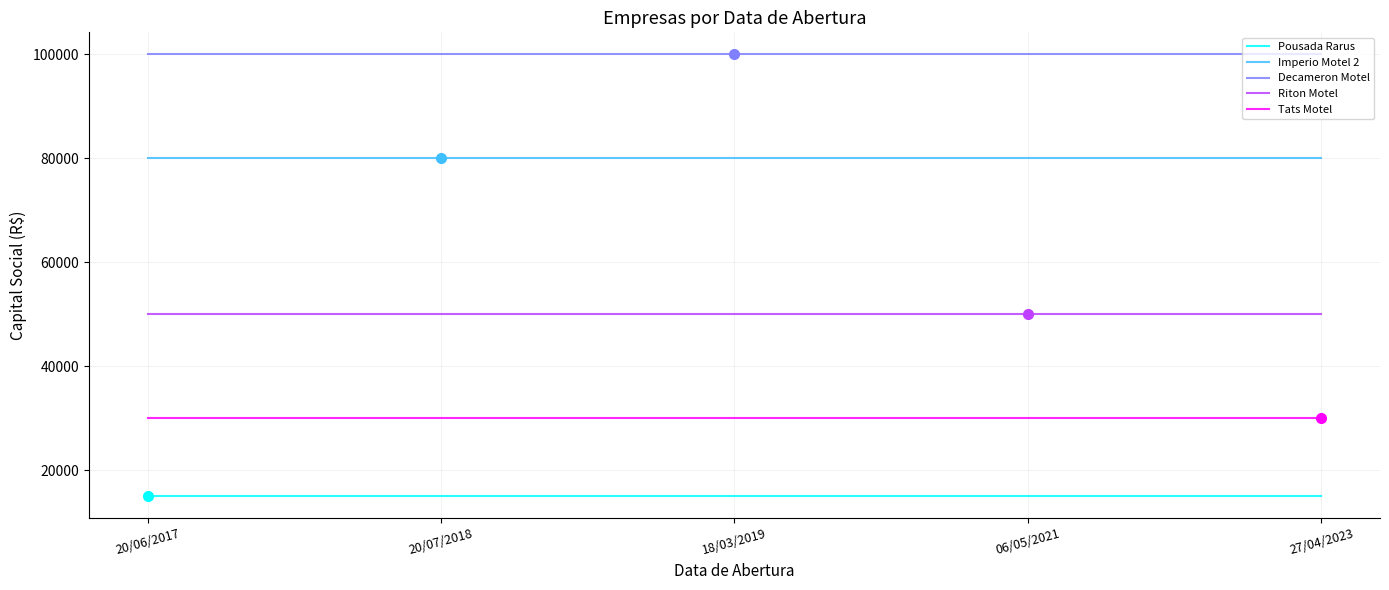

Reading left to right, list all the values displayed in this chart.

Pousada Rarus: 20/06/2017=15000	20/07/2018=15000	18/03/2019=15000	06/05/2021=15000	27/04/2023=15000
Imperio Motel 2: 20/06/2017=80000	20/07/2018=80000	18/03/2019=80000	06/05/2021=80000	27/04/2023=80000
Decameron Motel: 20/06/2017=100000	20/07/2018=100000	18/03/2019=100000	06/05/2021=100000	27/04/2023=100000
Riton Motel: 20/06/2017=50000	20/07/2018=50000	18/03/2019=50000	06/05/2021=50000	27/04/2023=50000
Tats Motel: 20/06/2017=30000	20/07/2018=30000	18/03/2019=30000	06/05/2021=30000	27/04/2023=30000